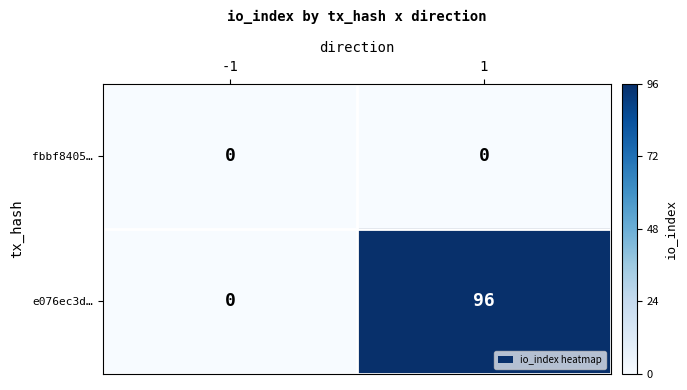

What is the spread (max minus min) of values at 1?

96